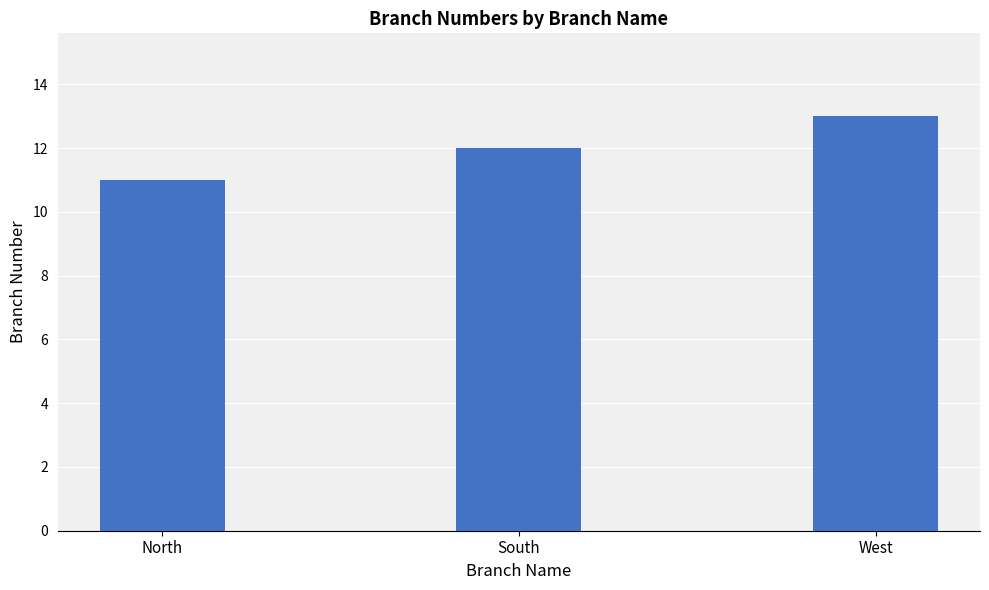

Where is the data nearest to the value 12?

South